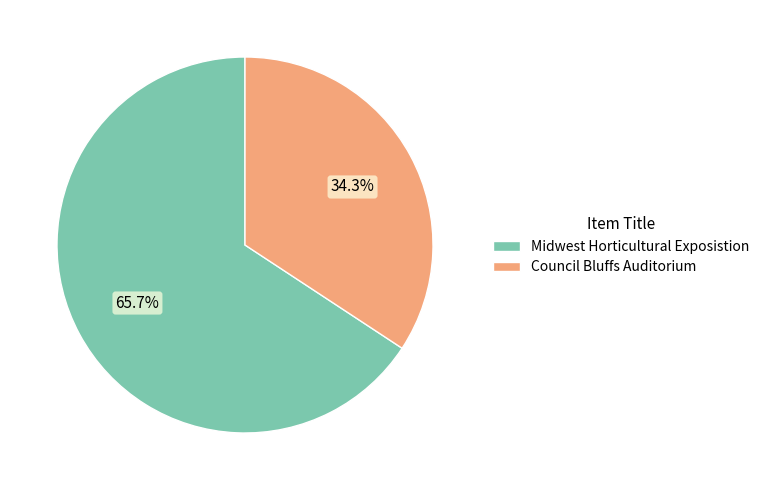

The Midwest Horticultural Exposistion slice represents 71% of the pie. True or false?

False